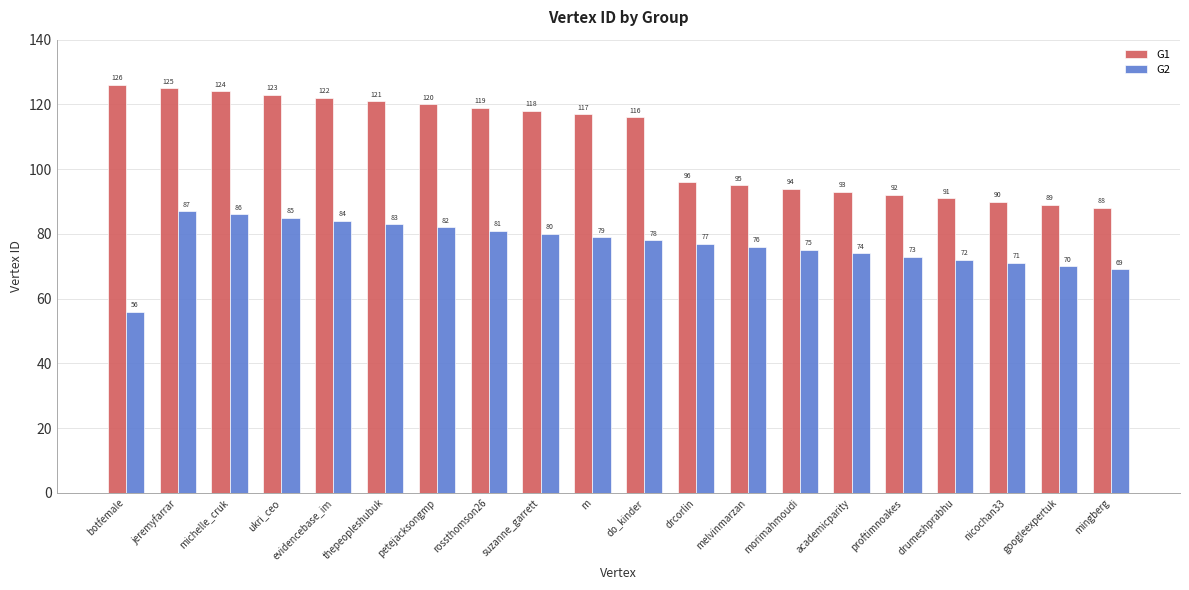

At botfemale, list the series in order from largest to smallest.

G1, G2